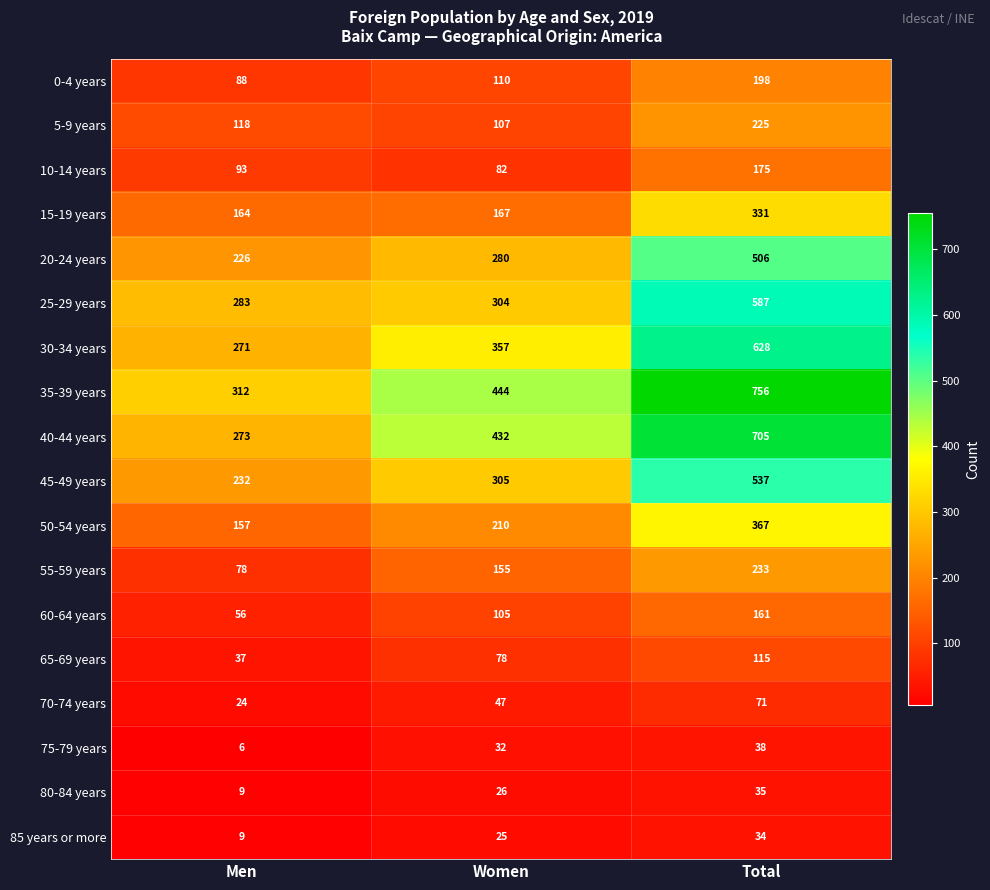

Which label corresponds to the largest value in the chart?

Total